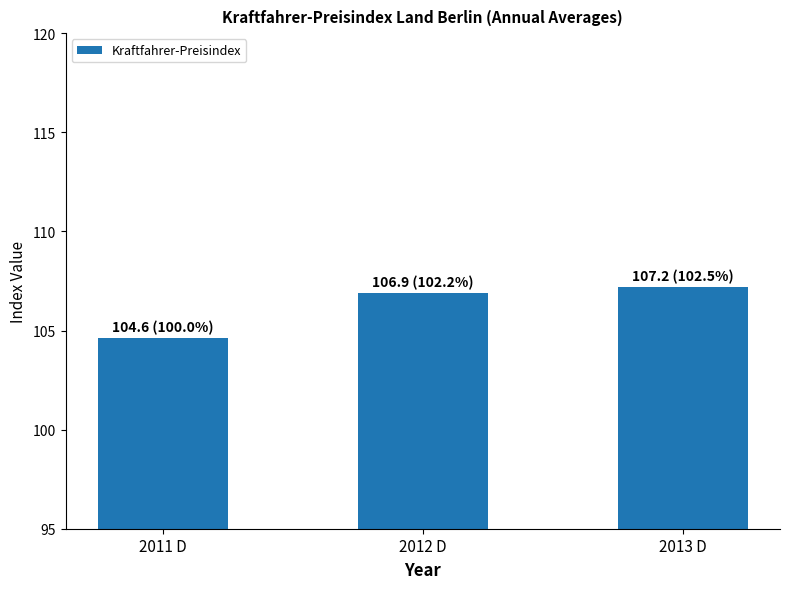

Which has a higher value, 2013 D or 2011 D?

2013 D